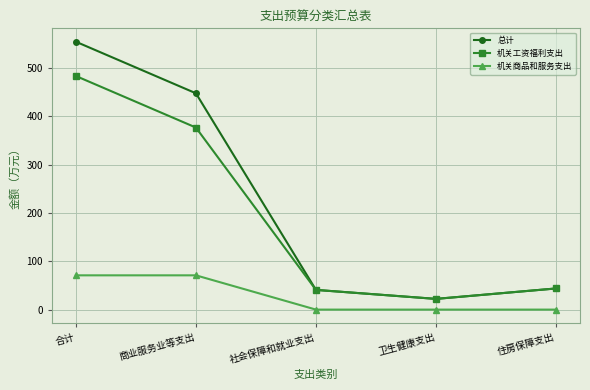

What are all the series names shown in the legend?

总计, 机关工资福利支出, 机关商品和服务支出